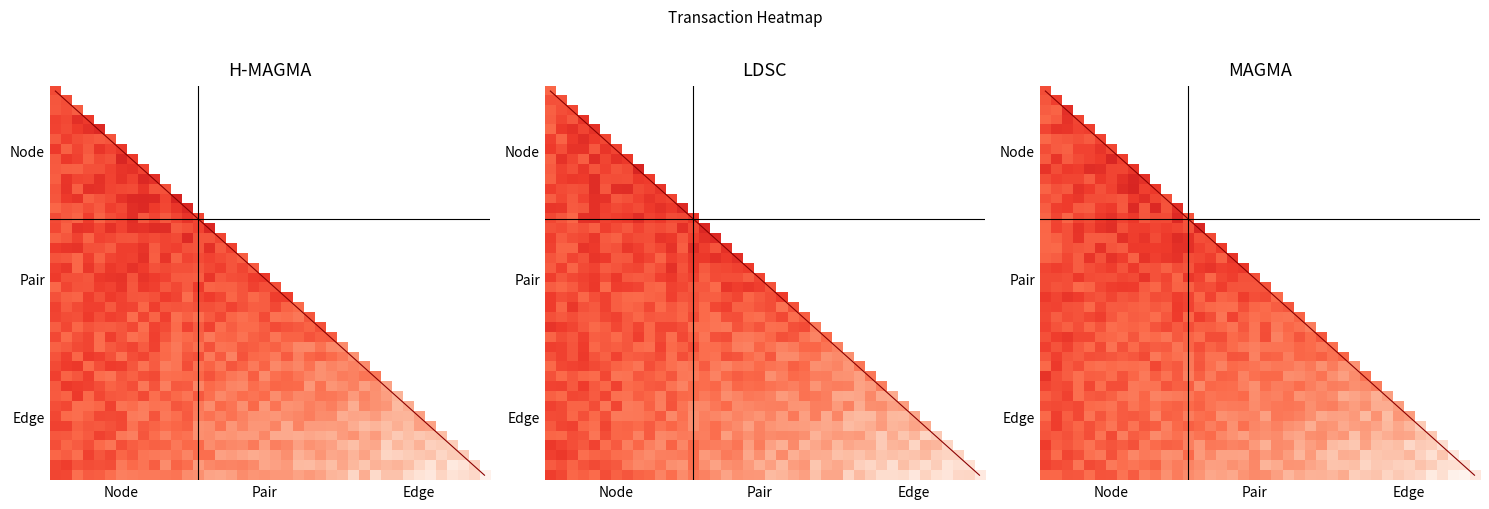

At which category is the sum across all series the highest?

Node